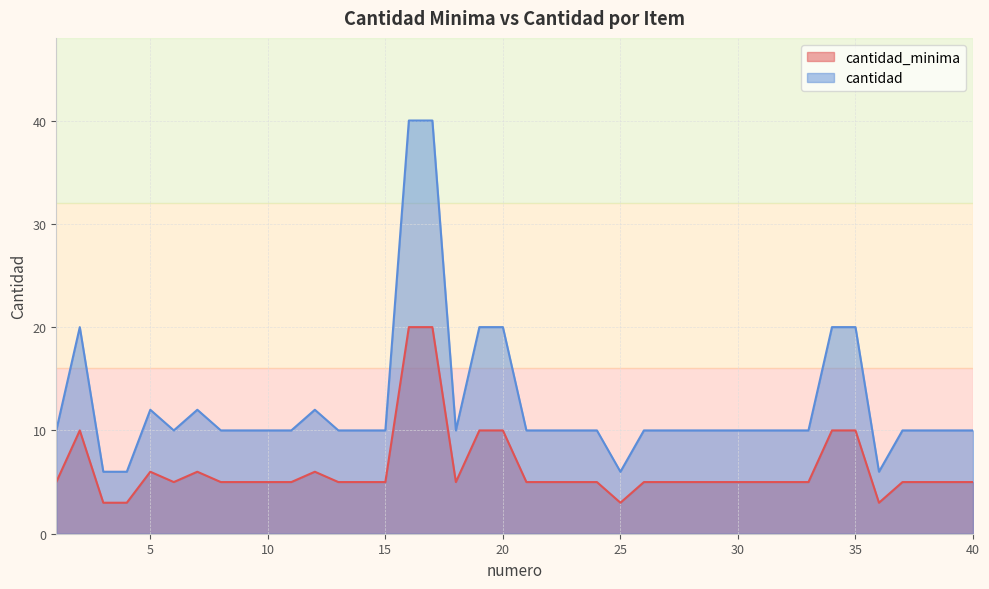

What is the value of the cantidad point at the 36th from the left?

6